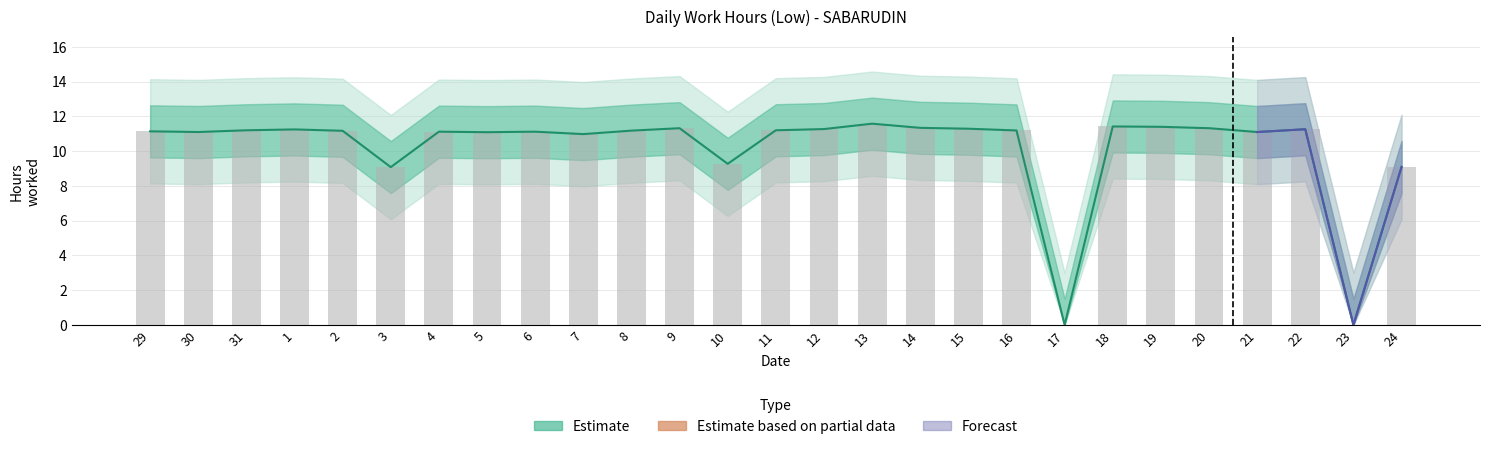

The chart shows a value of 15.7 at 30. True or false?

False